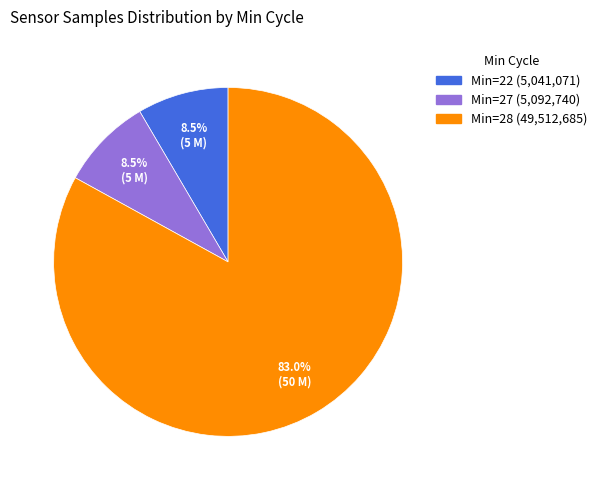

How many slices are in this pie chart?

3